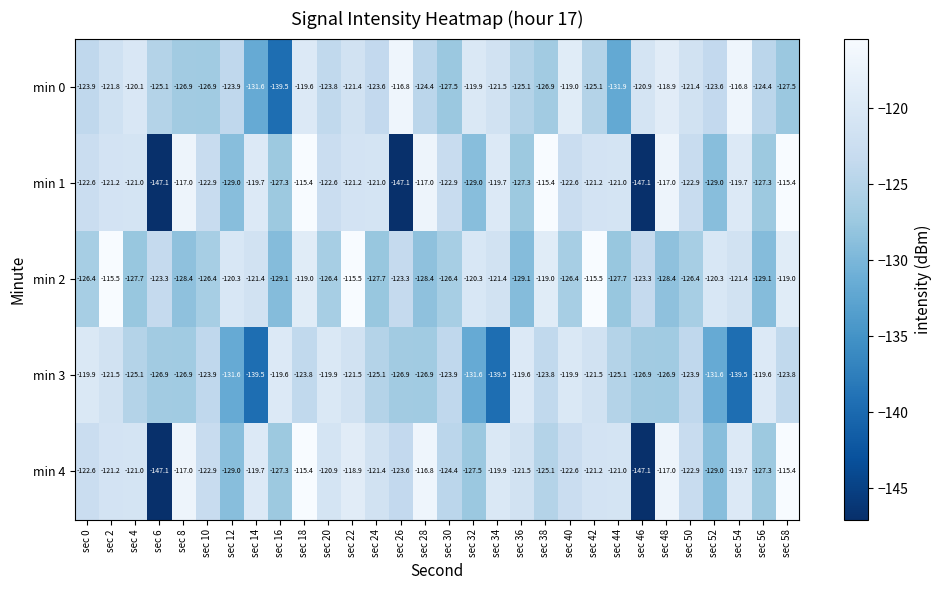

How many data points in min 3 are above -123?

9